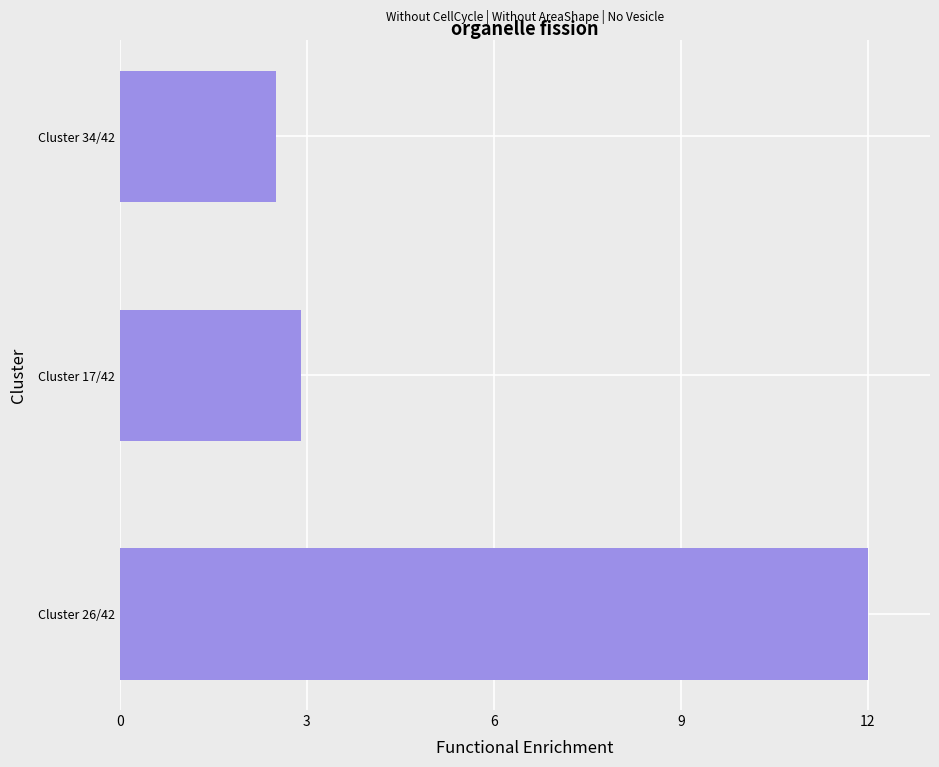

What is the maximum value shown in the chart?

12.0